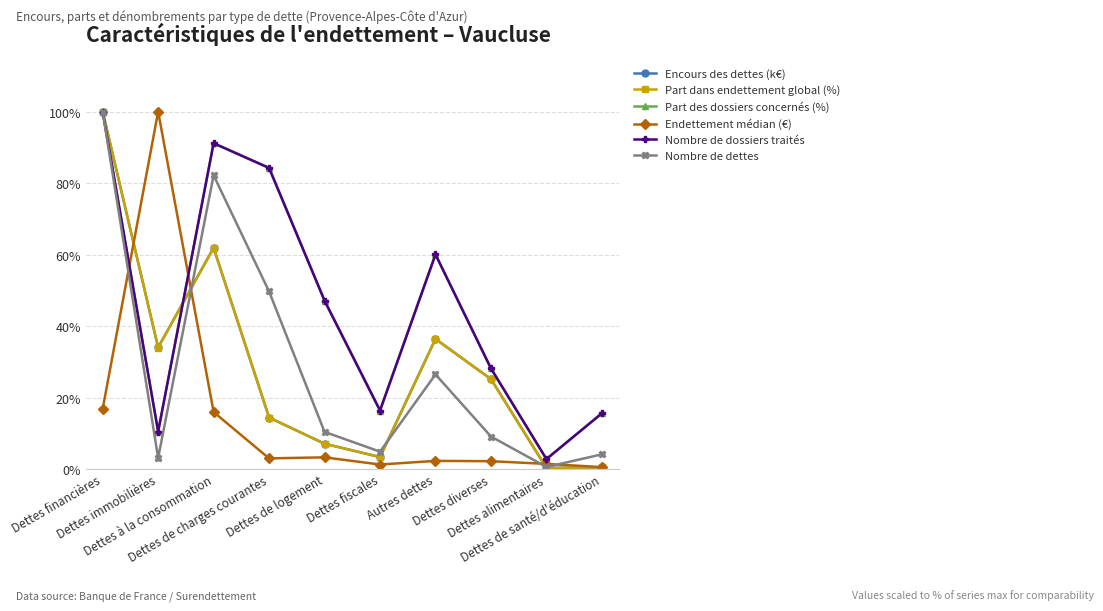

What position from the left is Dettes diverses?

8